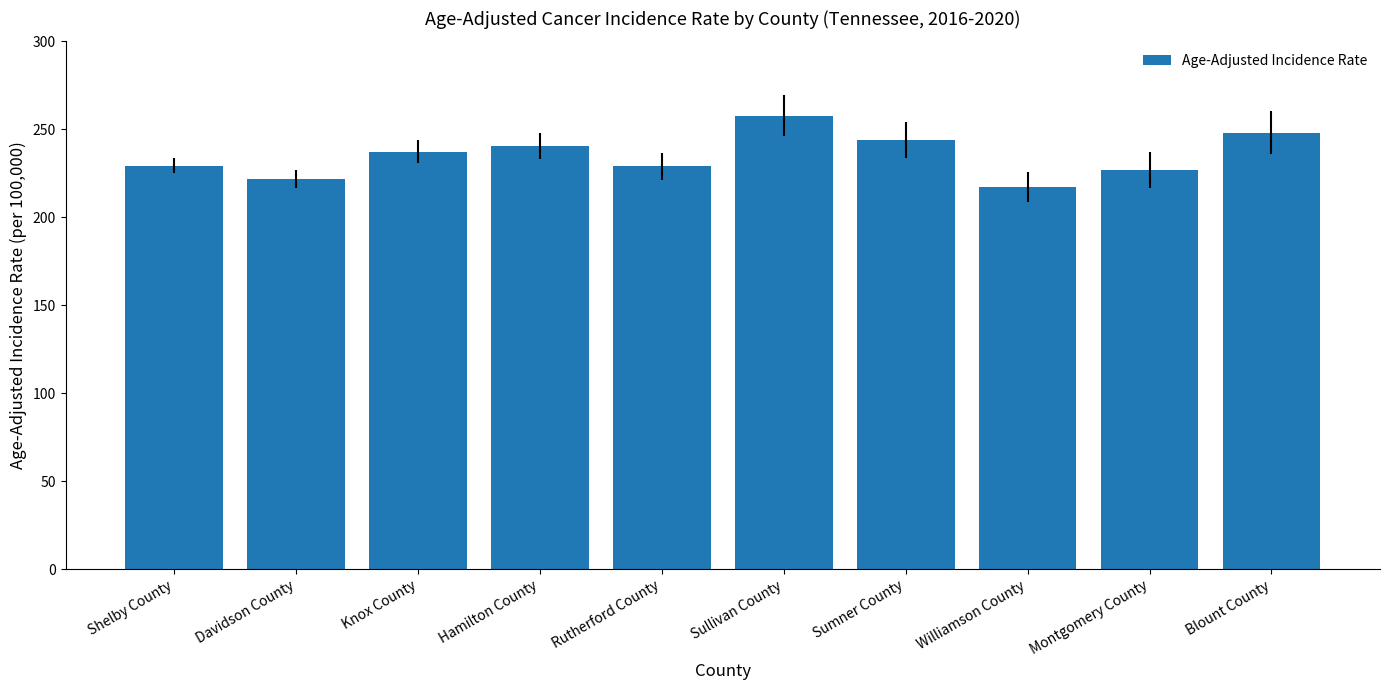

Which category has the highest value across all series?

Sullivan County